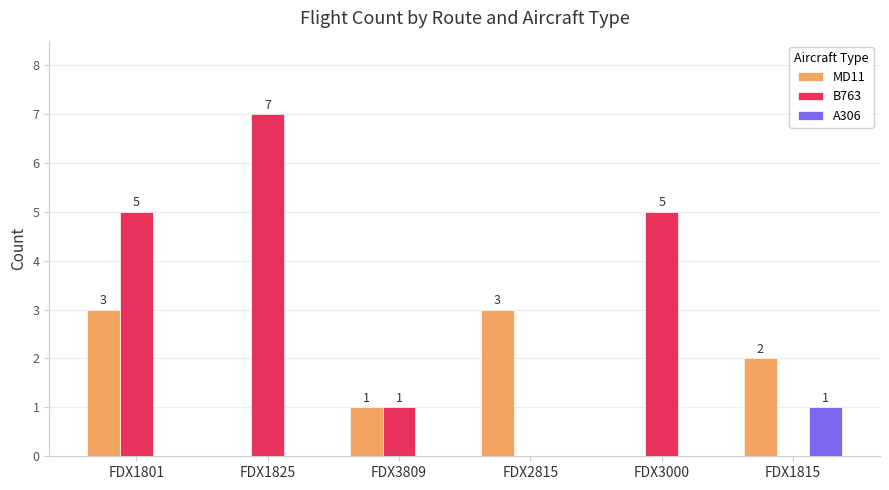

The MD11 series shows 0 at FDX1825. True or false?

True